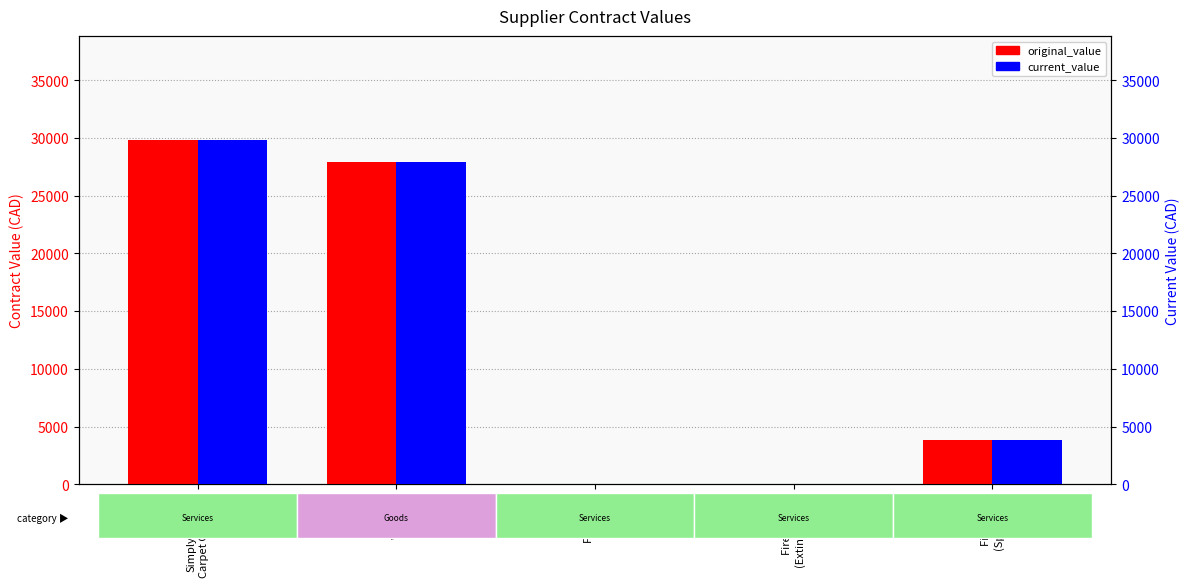

What is the label of the 3rd bar from the right?

Fire Prev.
(Alarm)